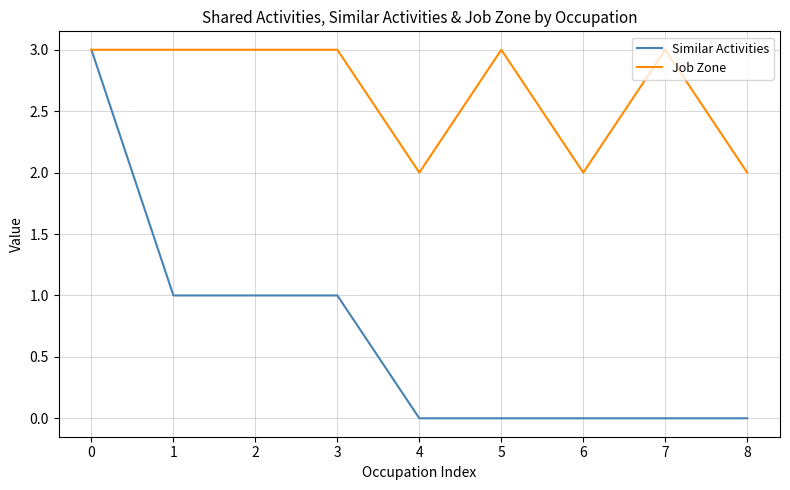

What is the maximum value for Similar Activities?

3